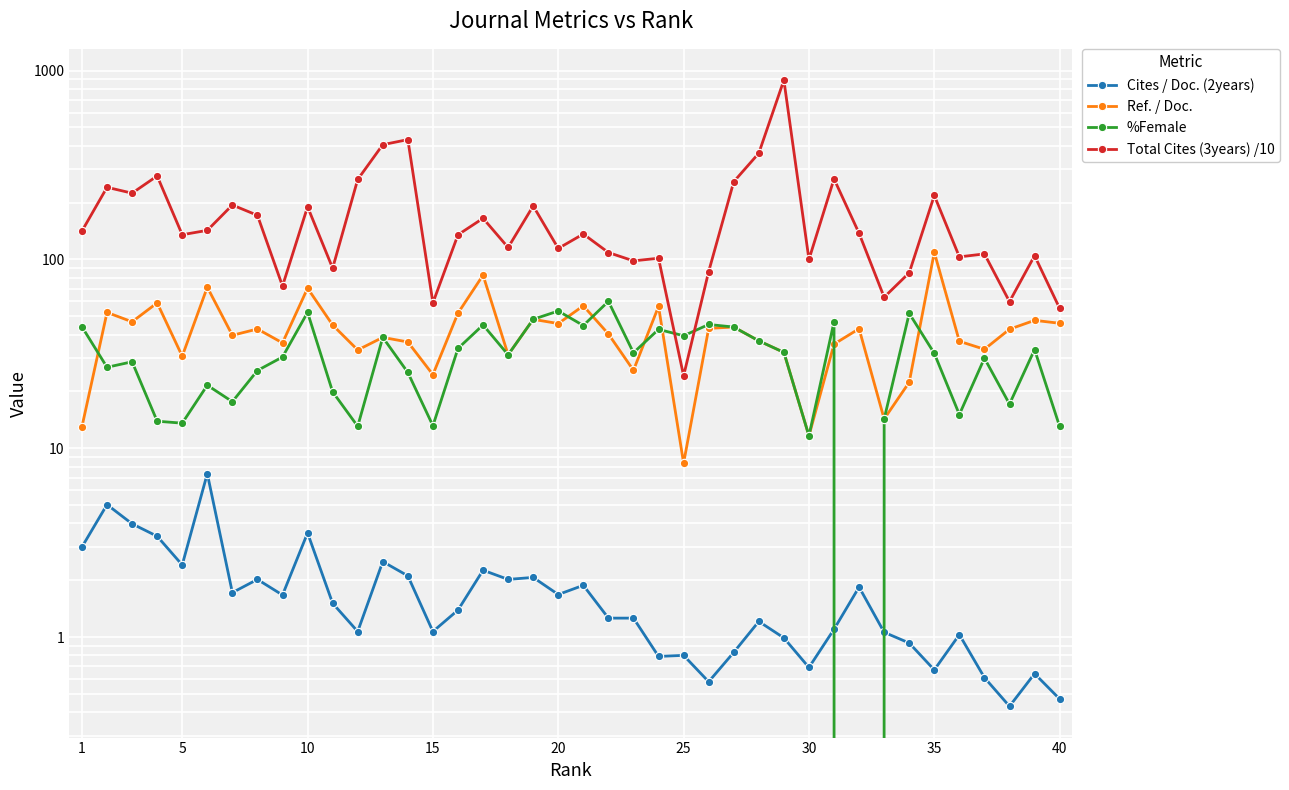

The Total Cites (3years) /10 series shows 150.9 at 11. True or false?

False